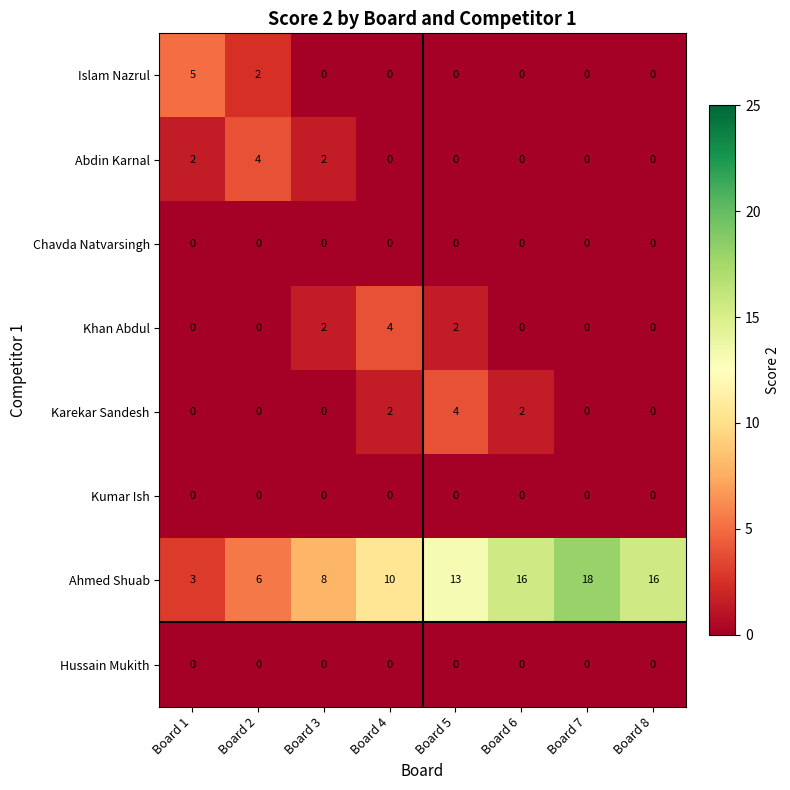

What is the difference between the highest and lowest values at Board 5?

13